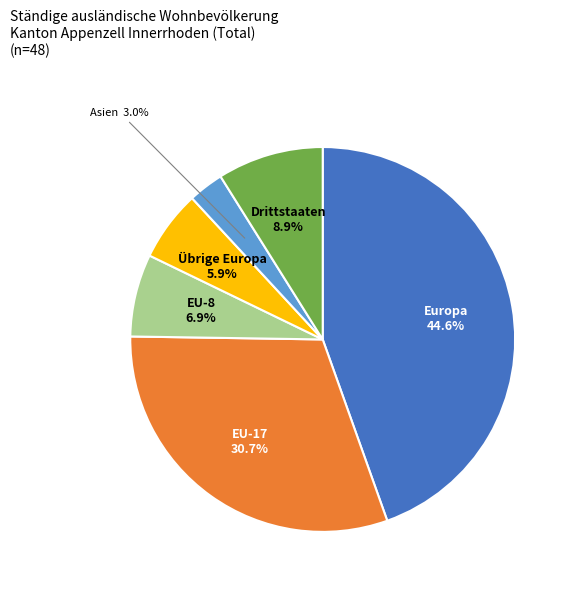

How many slices are in this pie chart?

6